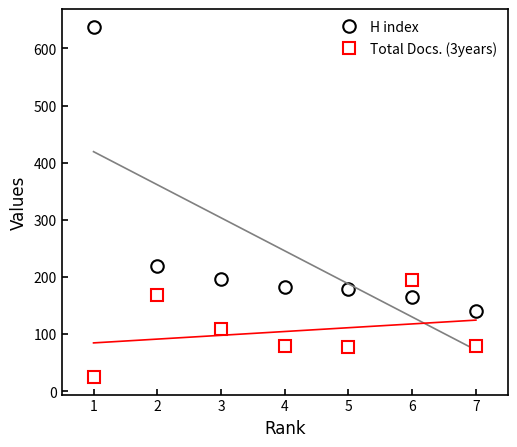

What is the total value across all series at 3?

306